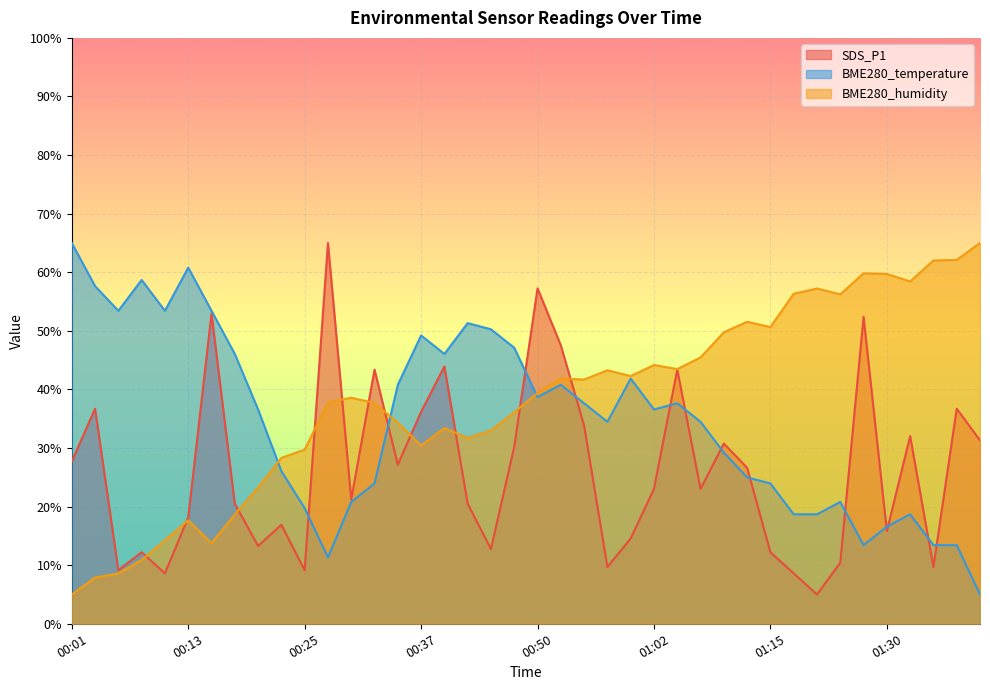

Which series changed the most between 01:07 and 01:37?

BME280_temperature